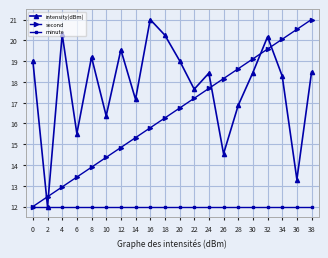

List the series in order of their overall mean, lowest first.

minute, second, intensity(dBm)